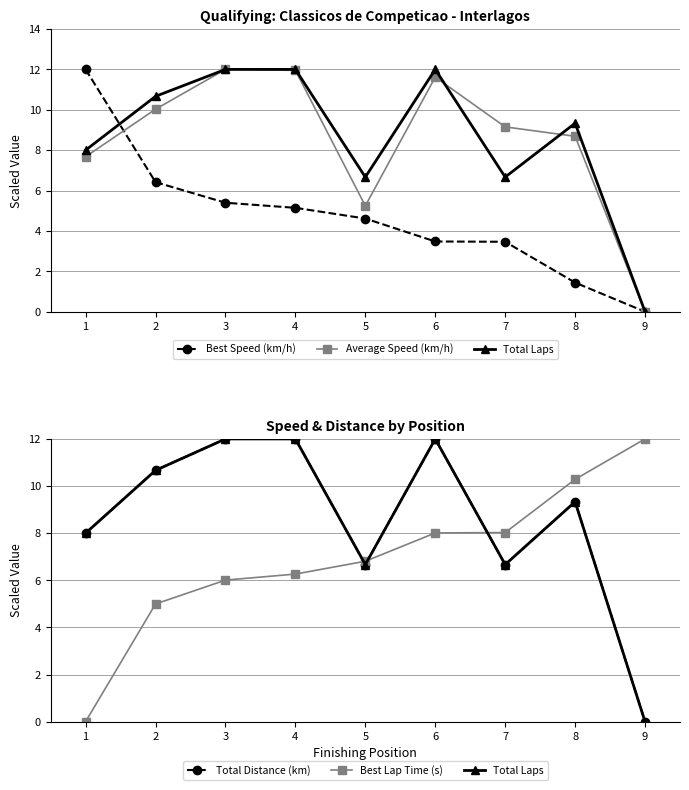

Is it true that Average Speed (km/h) equals 2.9 at 8?

False